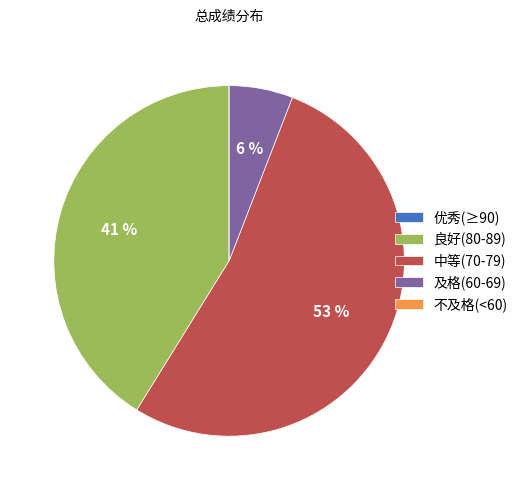

Is there a majority slice in this chart?

Yes